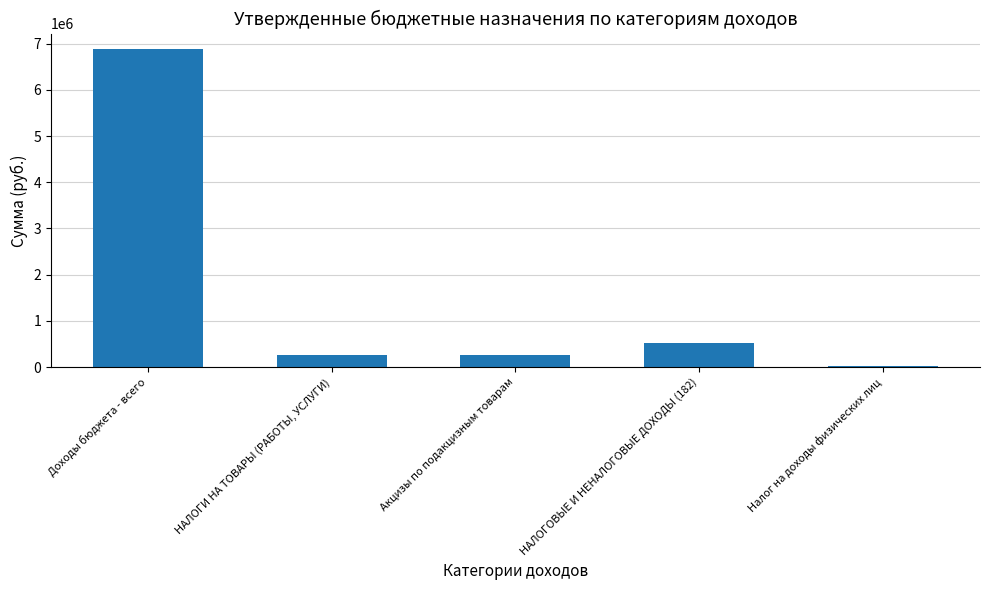

What is the approximate value at Доходы бюджета - всего?

6872187